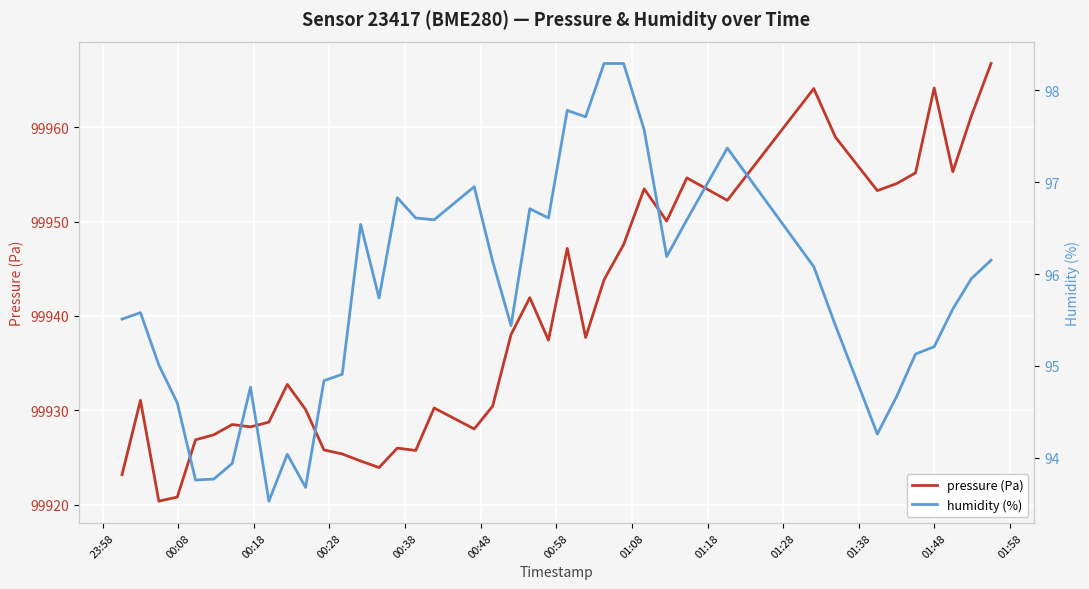

What is the highest value of the pressure (Pa) series?

99966.8